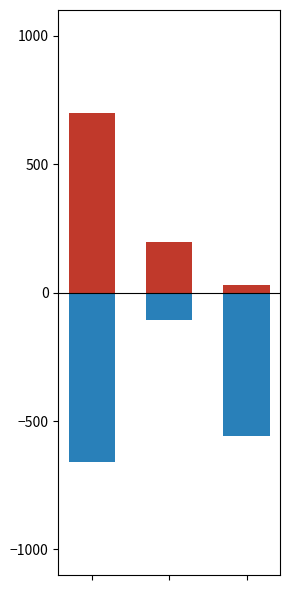

What is the approximate value of Total económico (scaled) at 0?

700.0